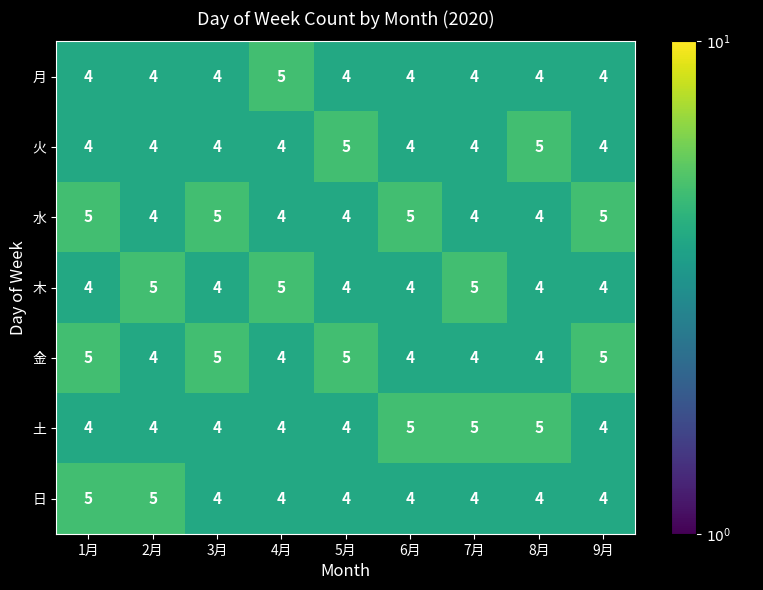

What is the greatest value displayed?

5